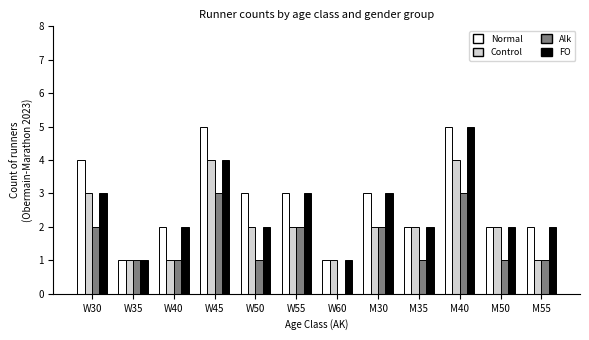

What is the sum of all Alk values?

18